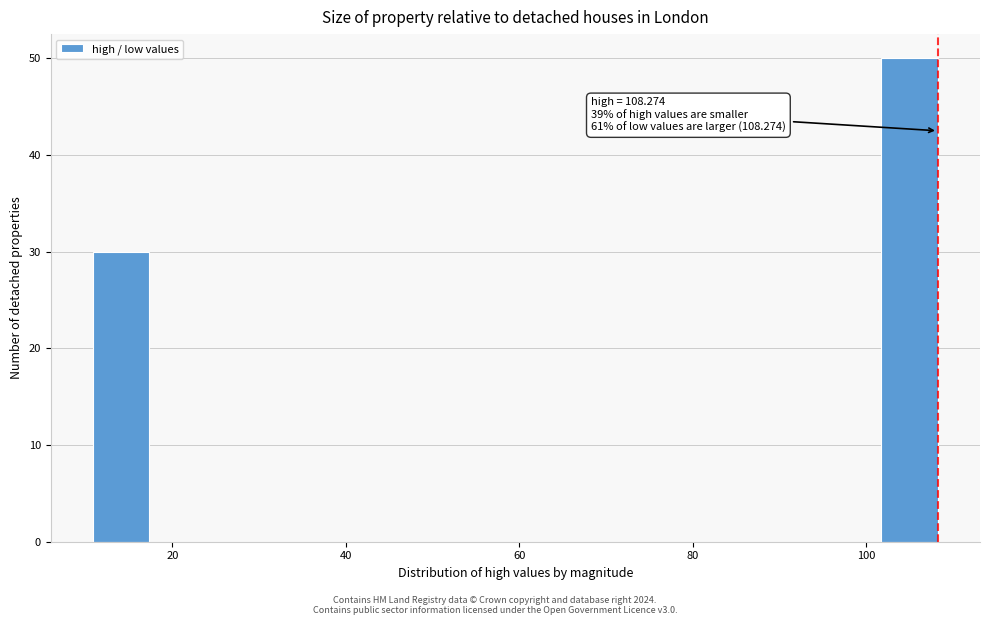

Read against the x-axis, roughly where is the centre of the tallest bar?

106